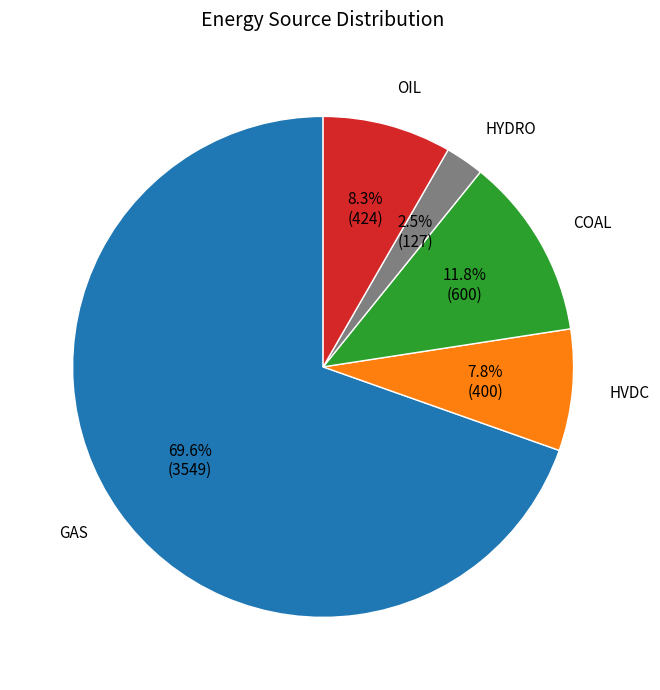

Which slice represents more than half of the pie?

GAS